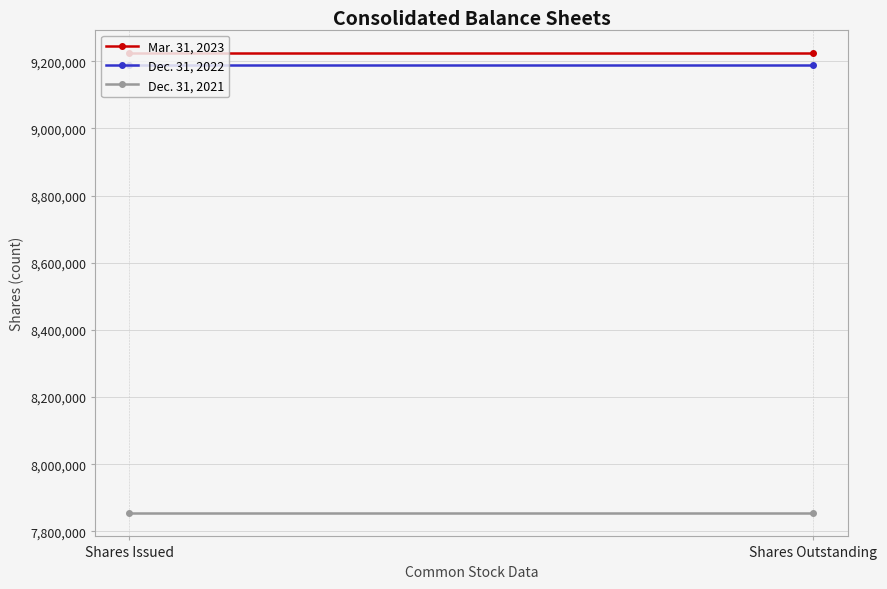

Which series has the largest range (max minus min)?

Mar. 31, 2023